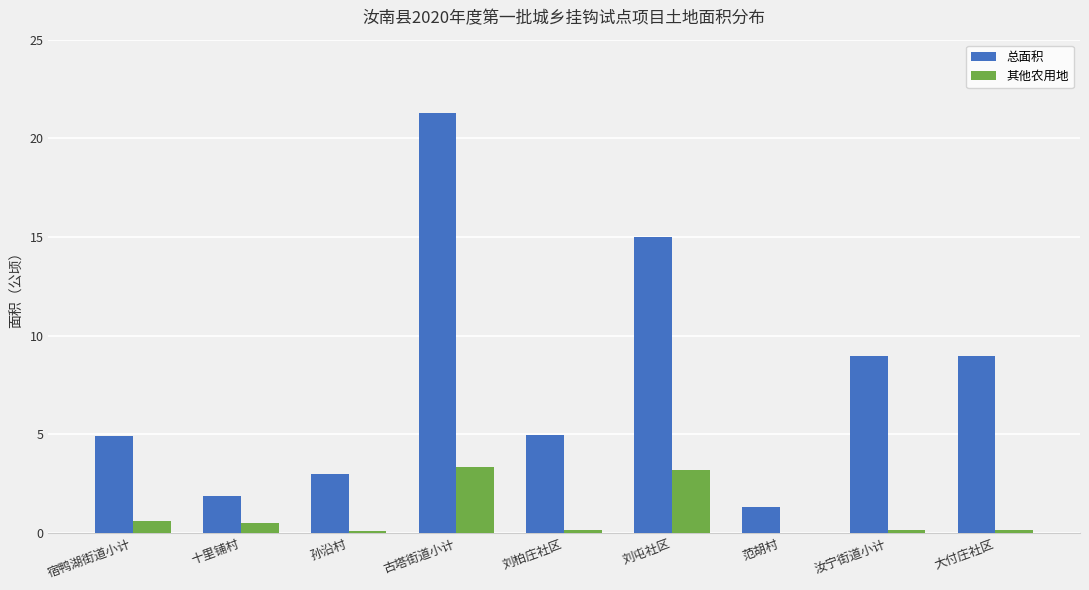

What is the greatest value displayed?

21.3